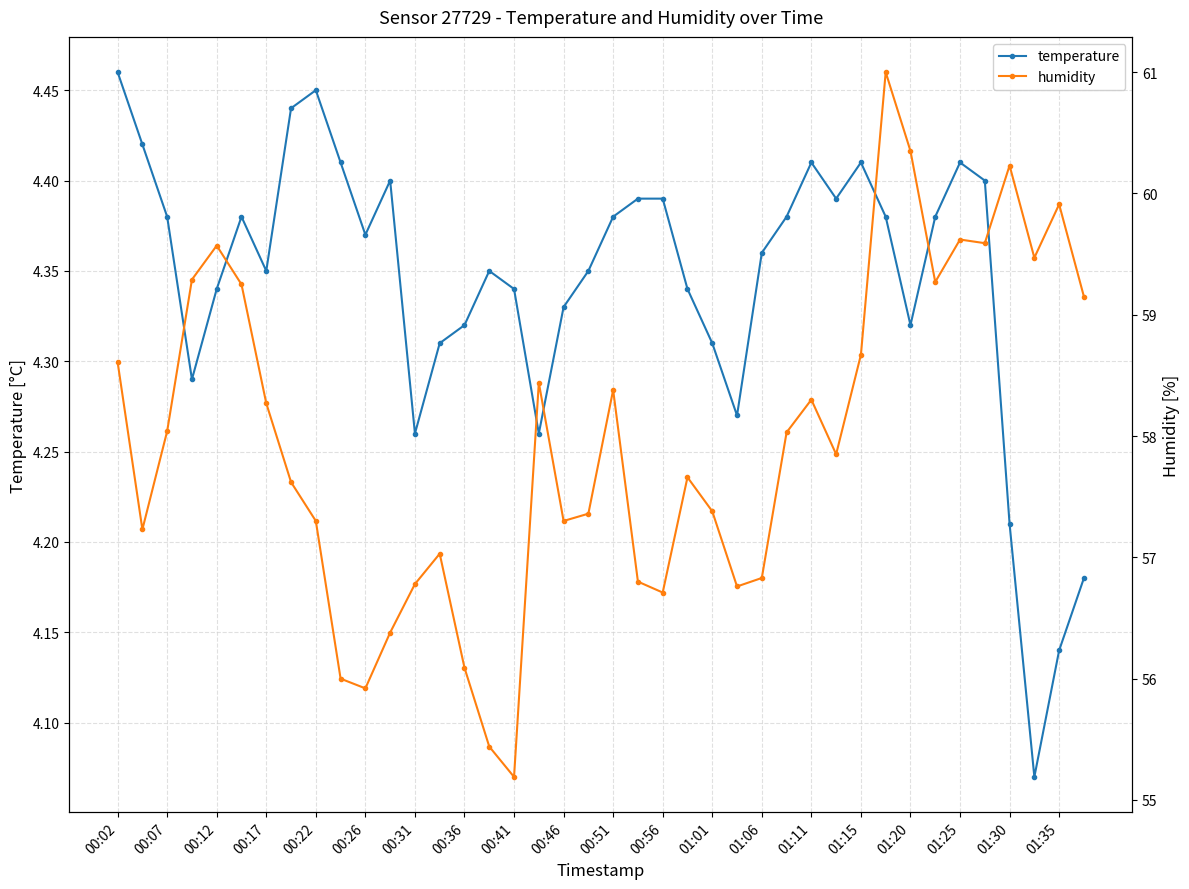

What is the average value of the temperature series?

4.3